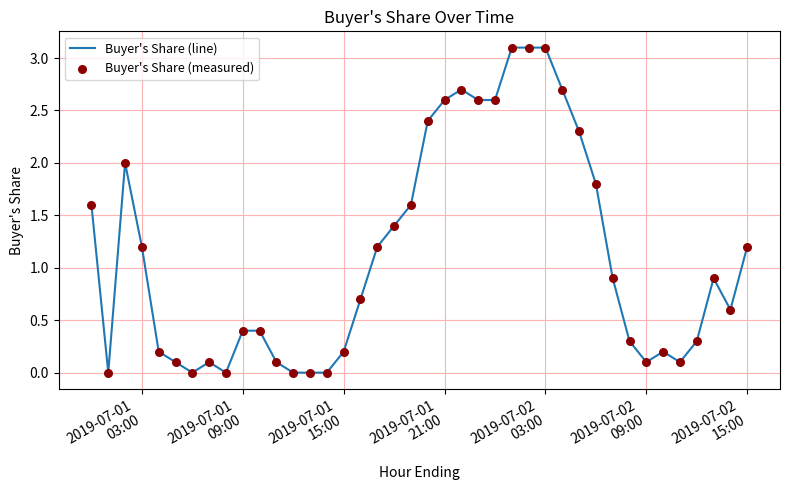

What is the difference between the maximum and minimum values?

3.1